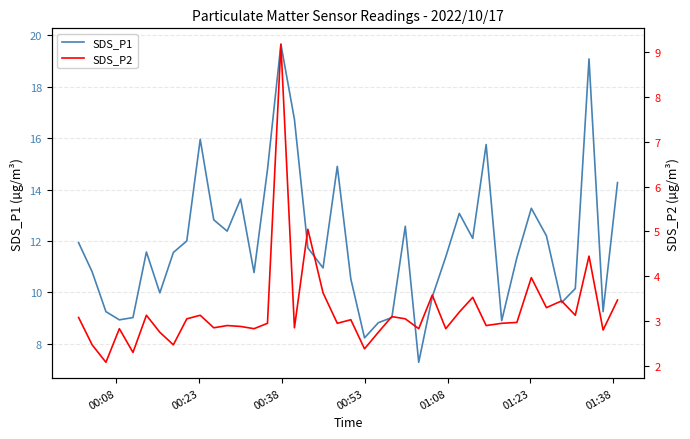

What is the difference between the maximum and second lowest values in the SDS_P1 series?

11.4